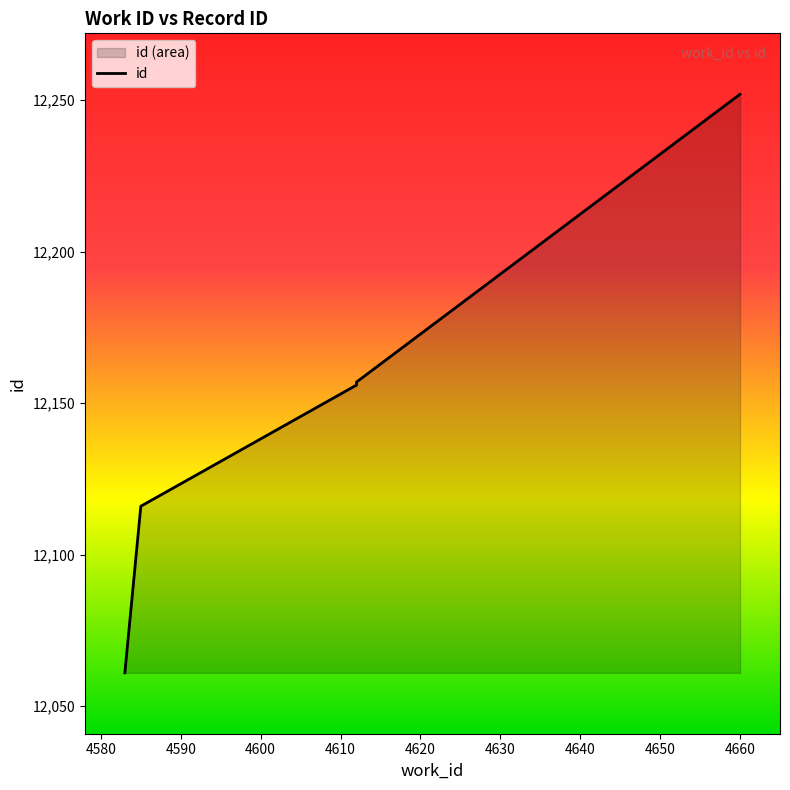

Count the number of data series in this chart.

1